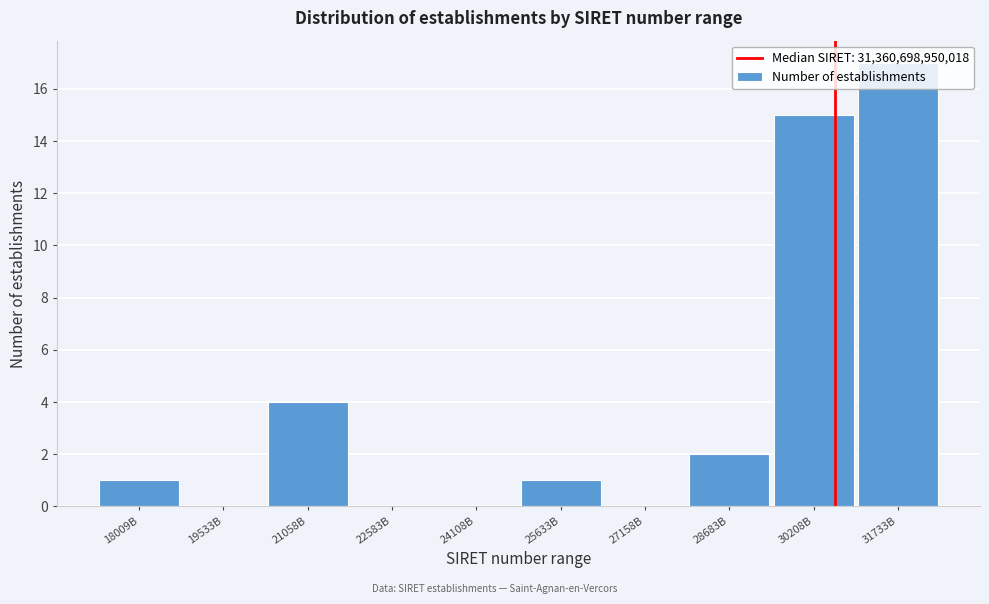

Where is the data nearest to the value 8?

21058B